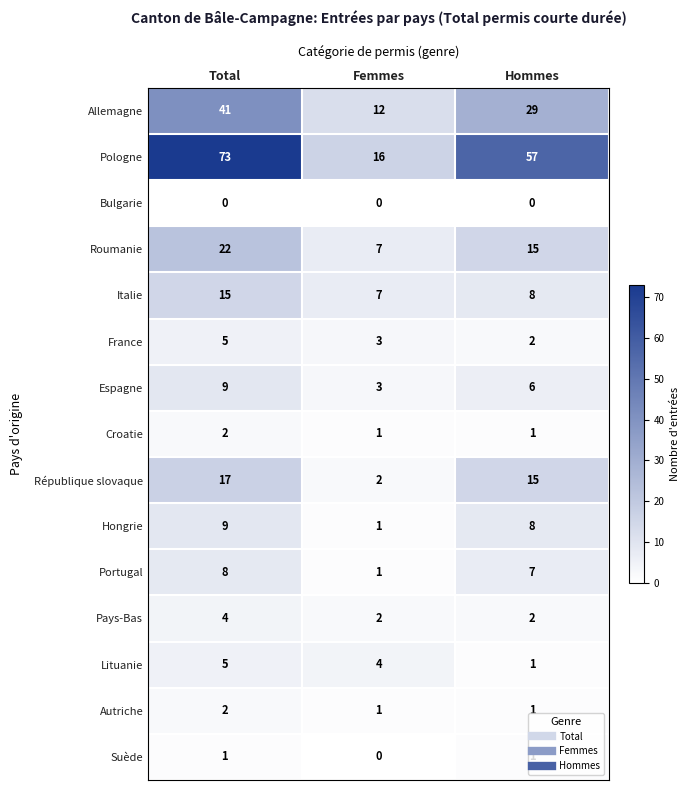

At which category is the sum across all series the highest?

Total